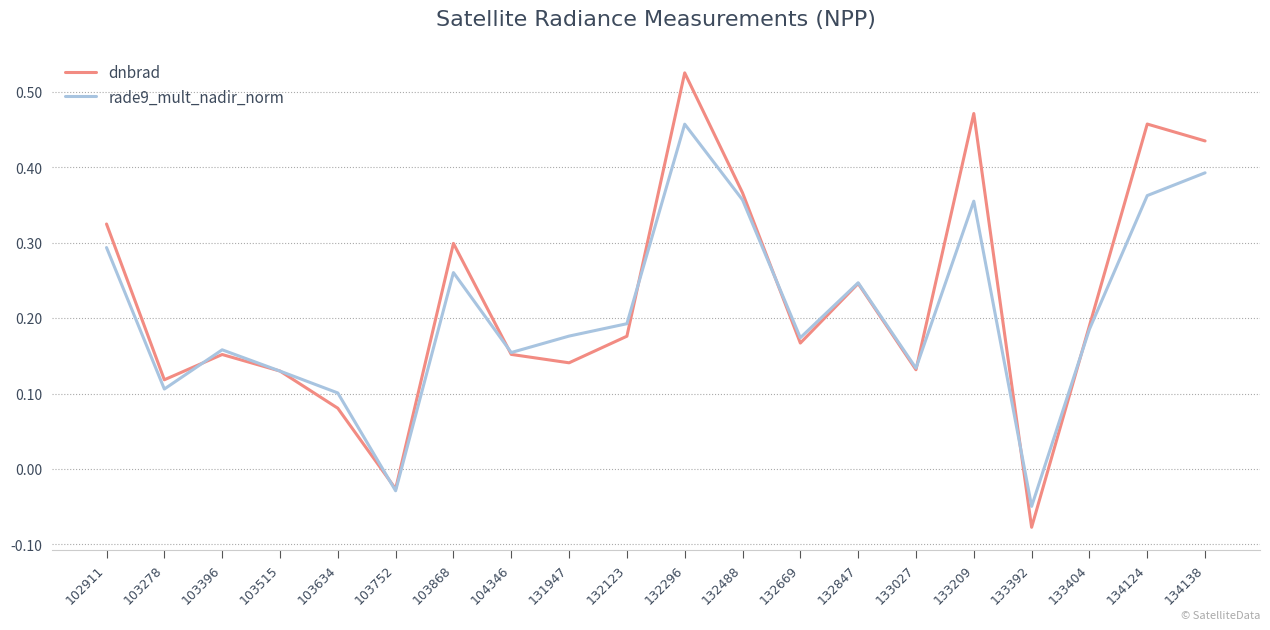

Where do dnbrad and rade9_mult_nadir_norm first cross each other?

103278 and 103396